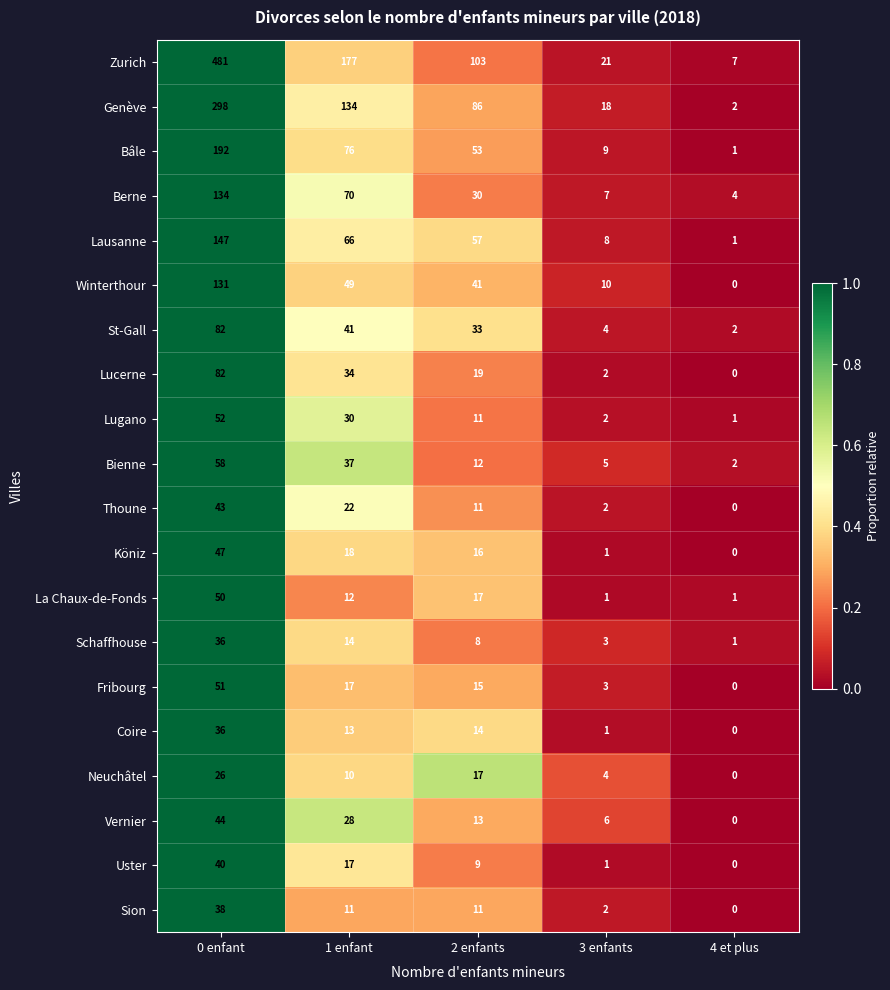

Is it true that Fribourg equals 51 at 0 enfant?

True